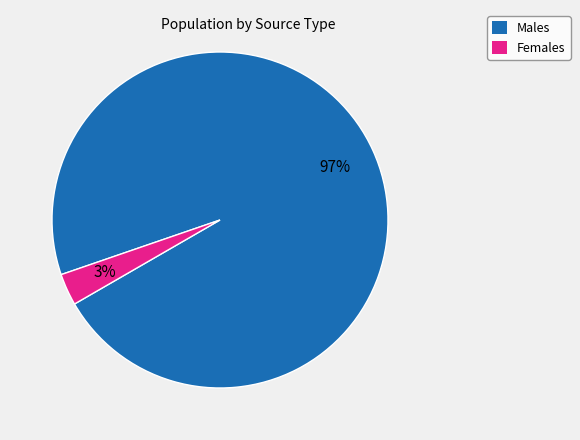

To the nearest percent, what is the difference between the largest and smallest slice percentages?

94%